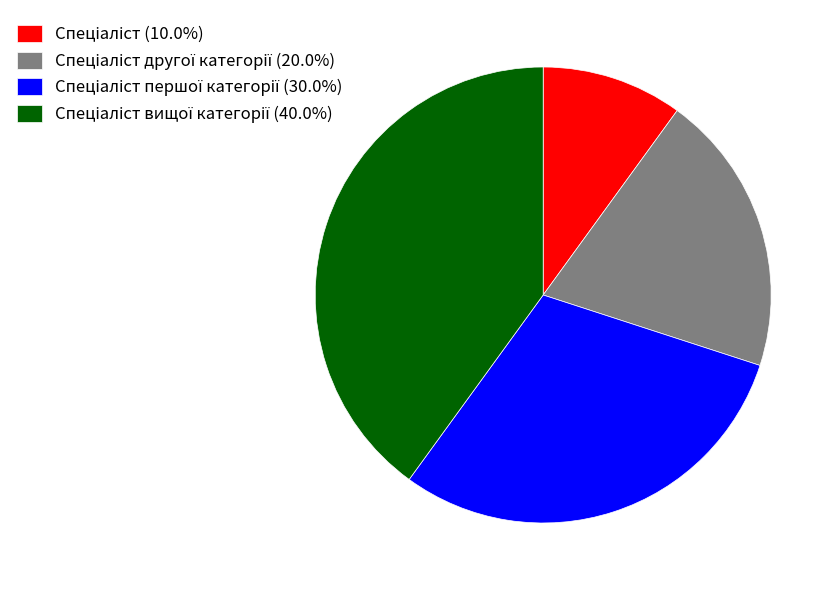

Does any single category account for the majority?

No